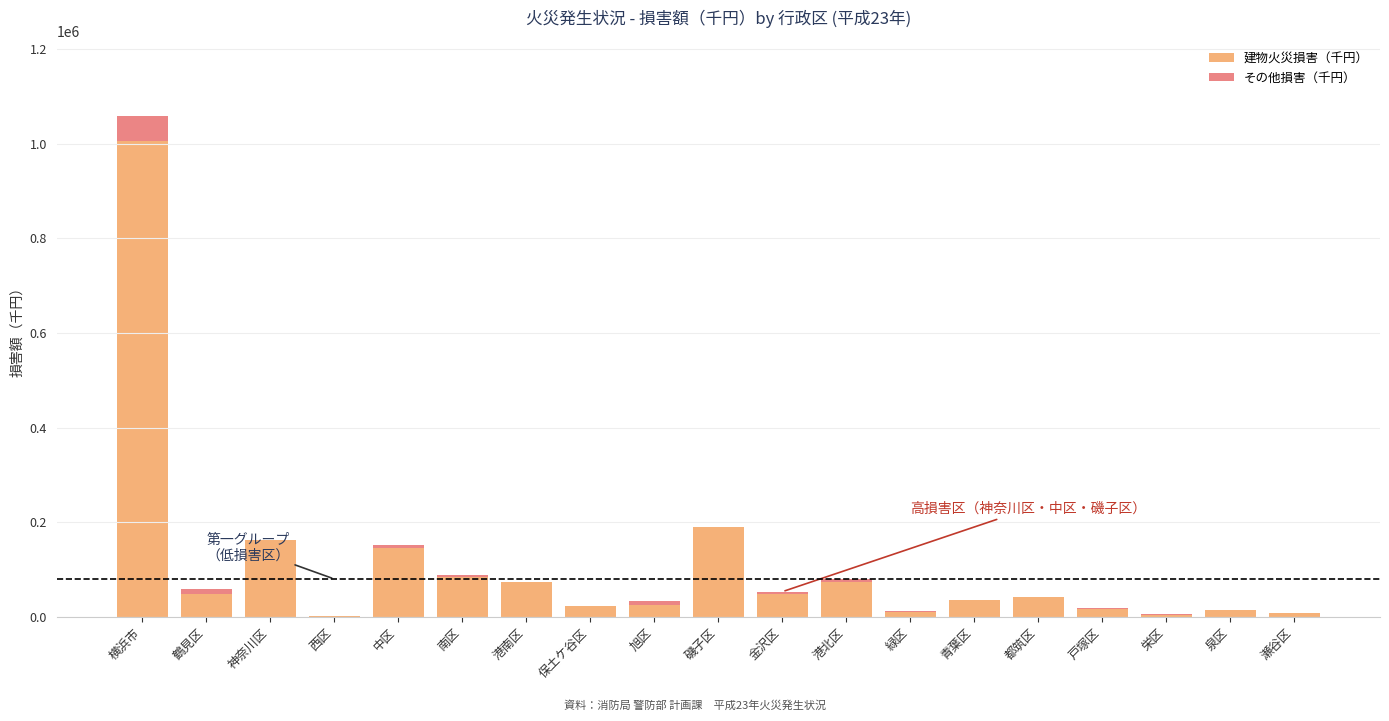

Are the bars grouped side by side (vs. stacked)?

No